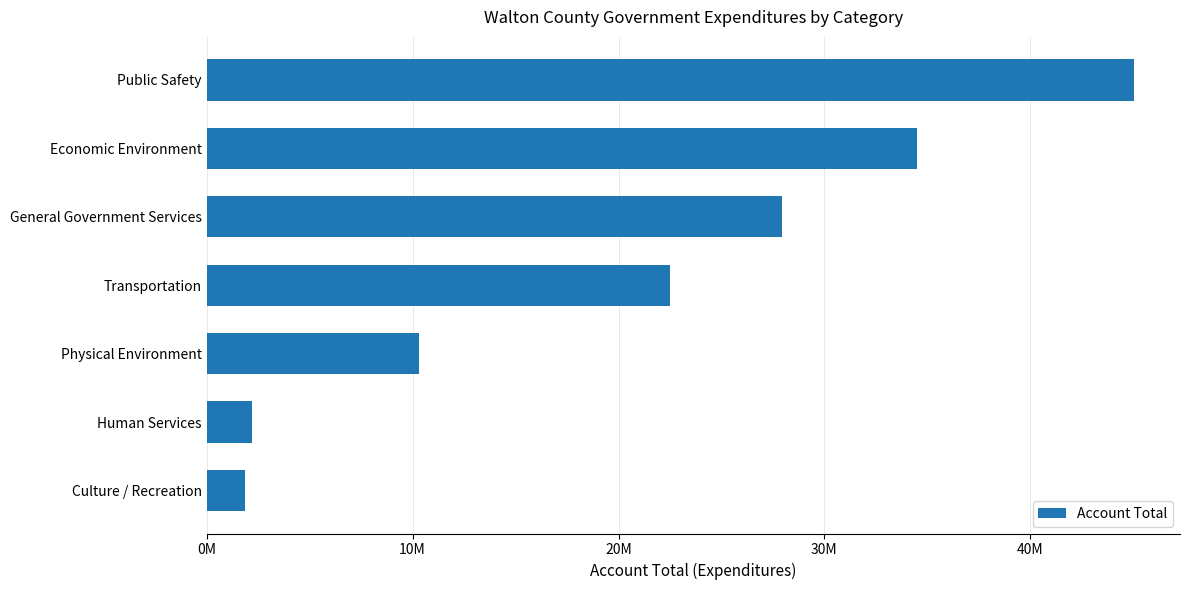

How many bars are there in total?

7